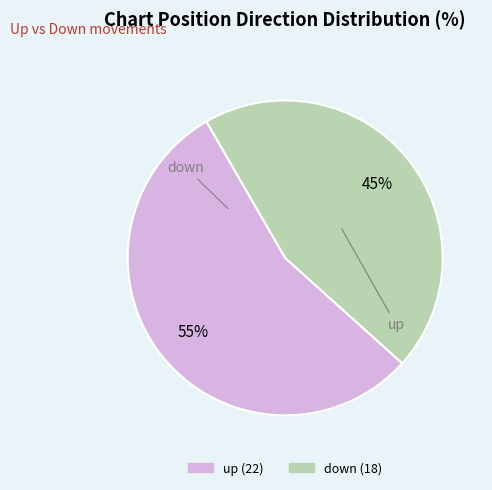

To the nearest percent, what is the average slice percentage?

50%